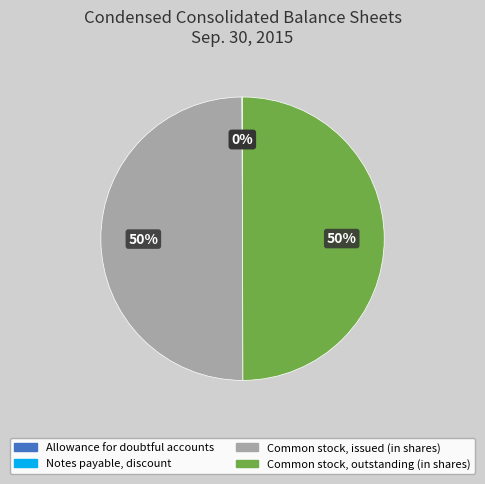

To the nearest percent, what percentage of the pie is Common stock, outstanding (in shares)?

50%